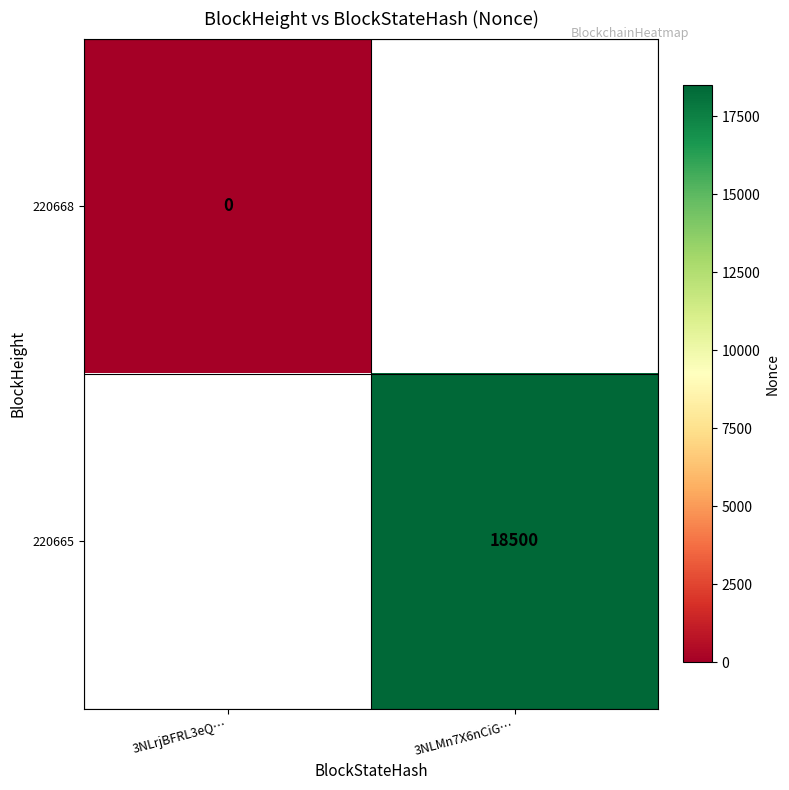

The 220665 series shows 18500 at 3NLMn7X6nCiG…. True or false?

True